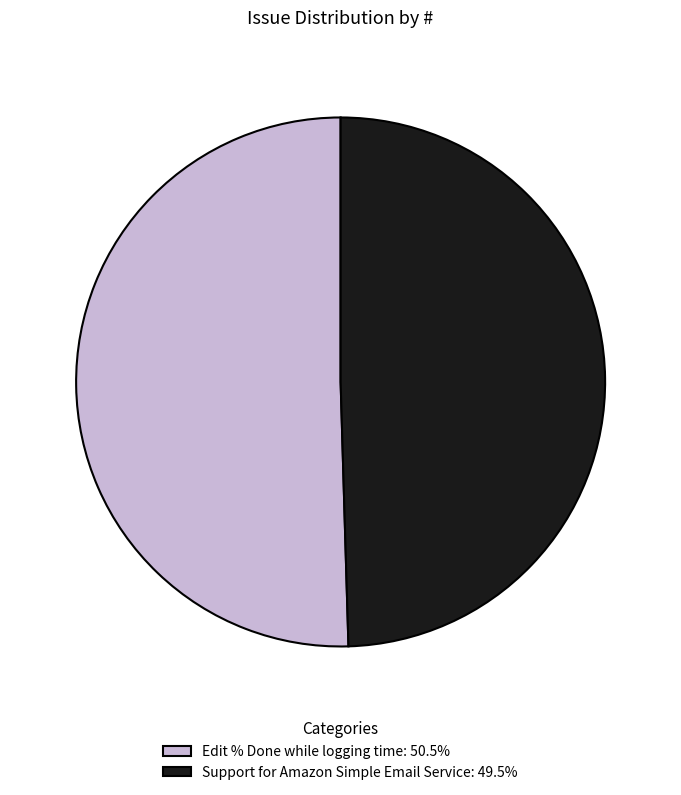

Is the sum of Support for Amazon Simple Email Service: 49.5% and Edit % Done while logging time: 50.5% greater than half?

Yes